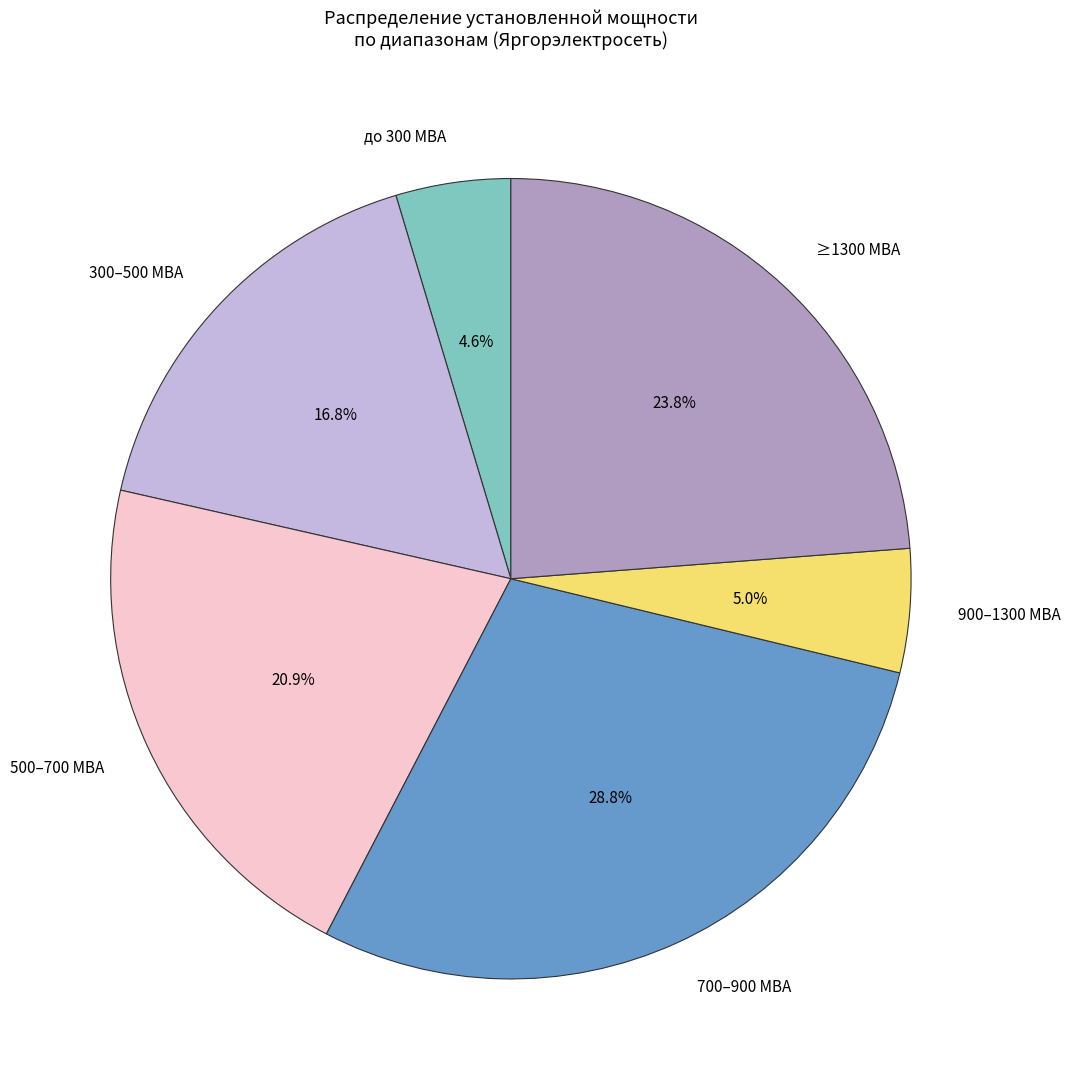

Is there any slice that represents more than half of the pie?

No